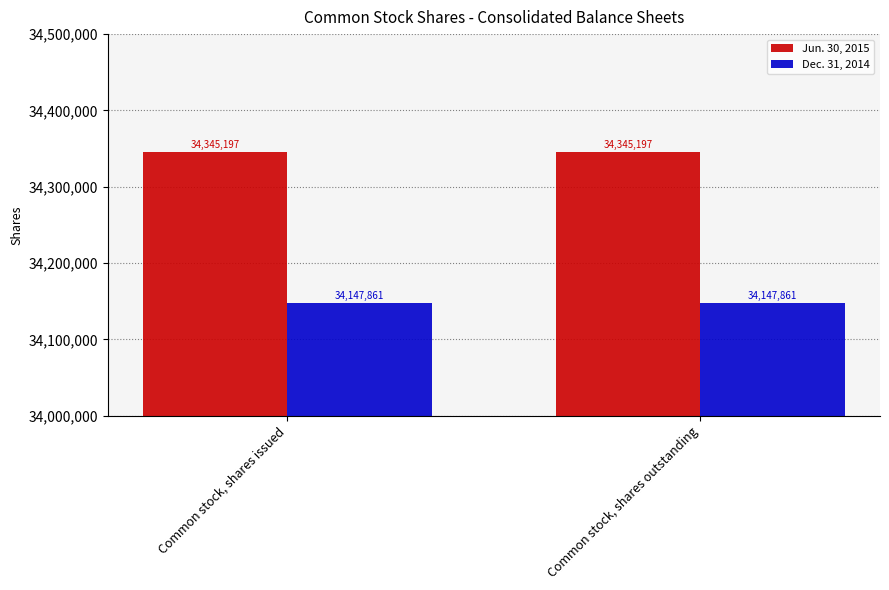

At how many categories does at least one series exceed 34315506?

2